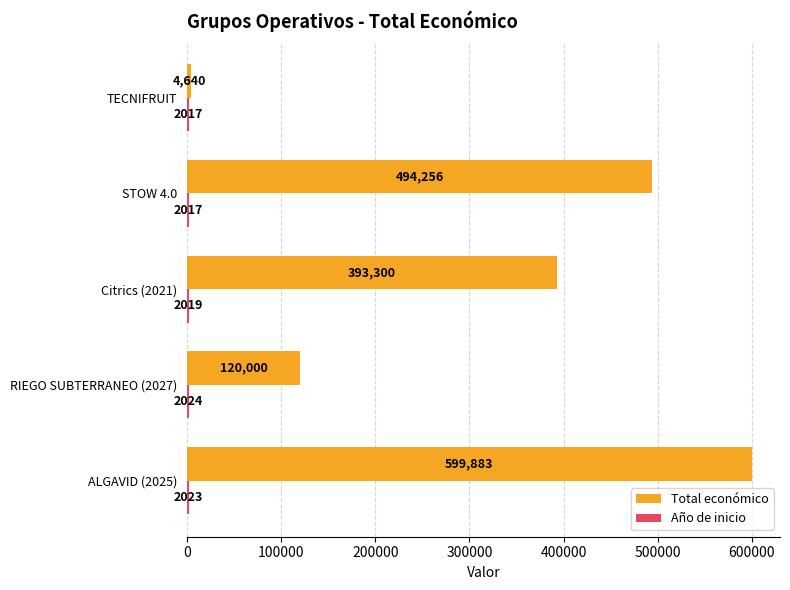

How many Total económico values are between 120000 and 494256?

3